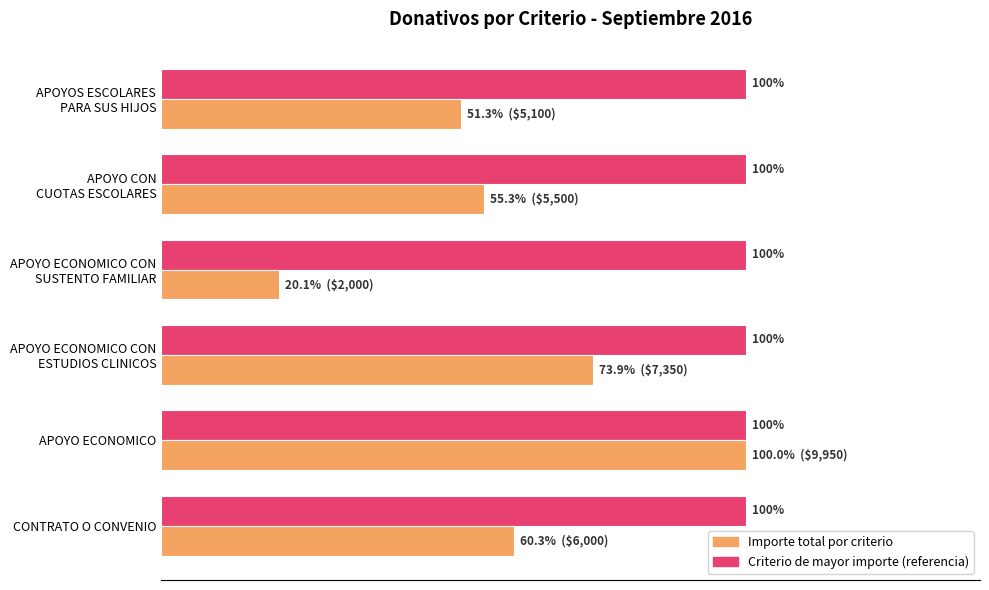

At which category is the sum across all series the highest?

APOYO ECONOMICO